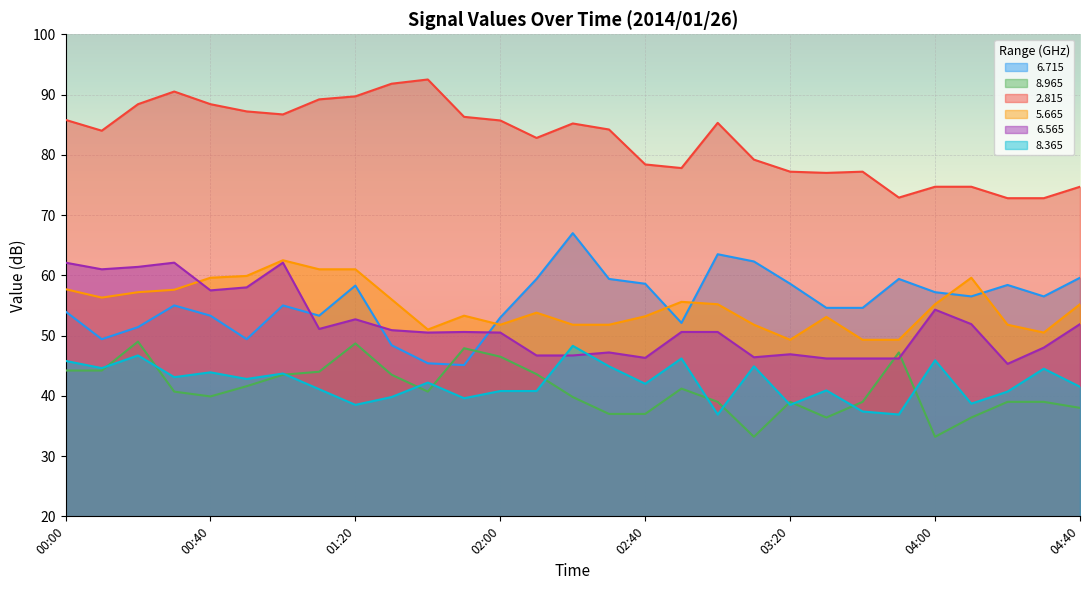

What is the average value of the   6.715 series?

55.5